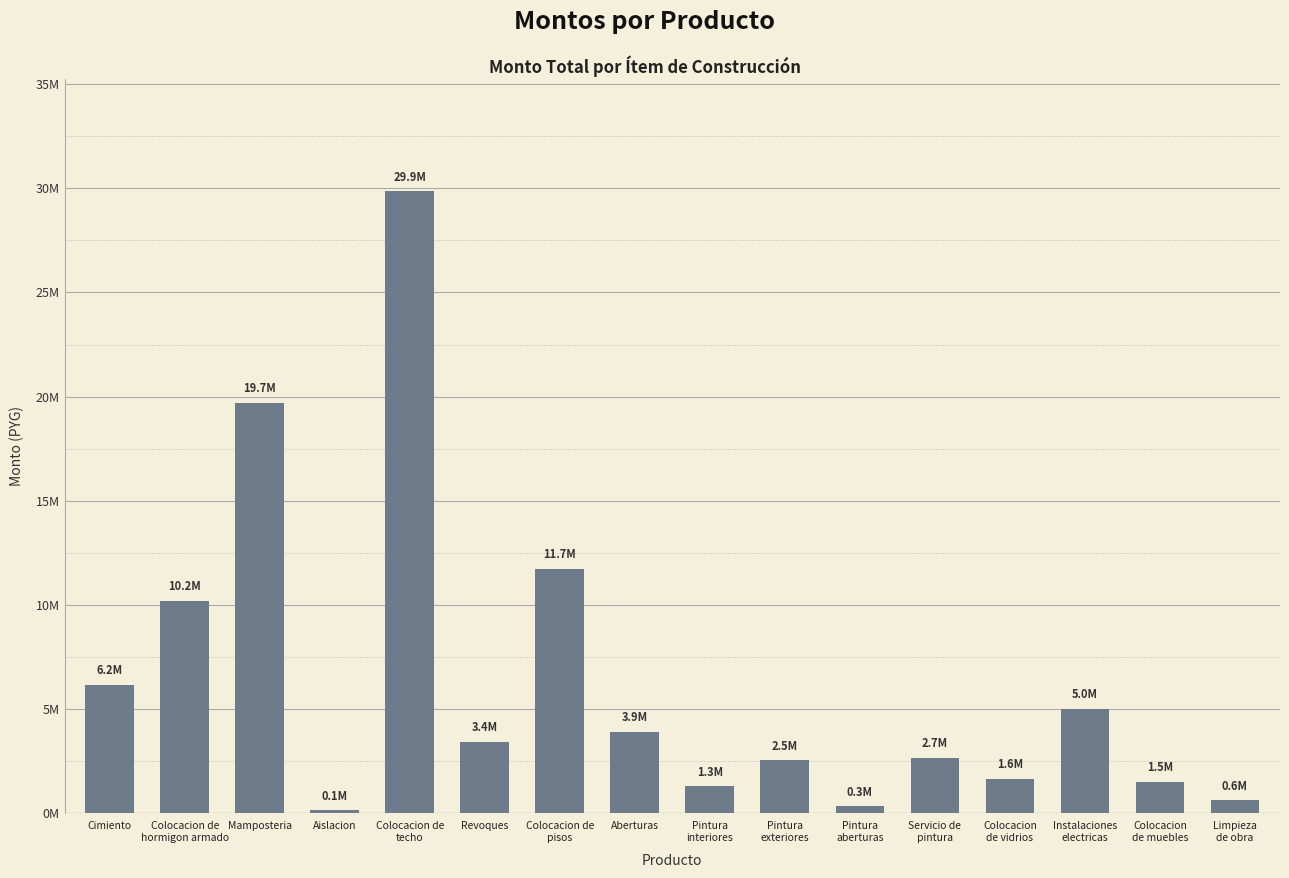

What is the maximum value shown in the chart?

29865000